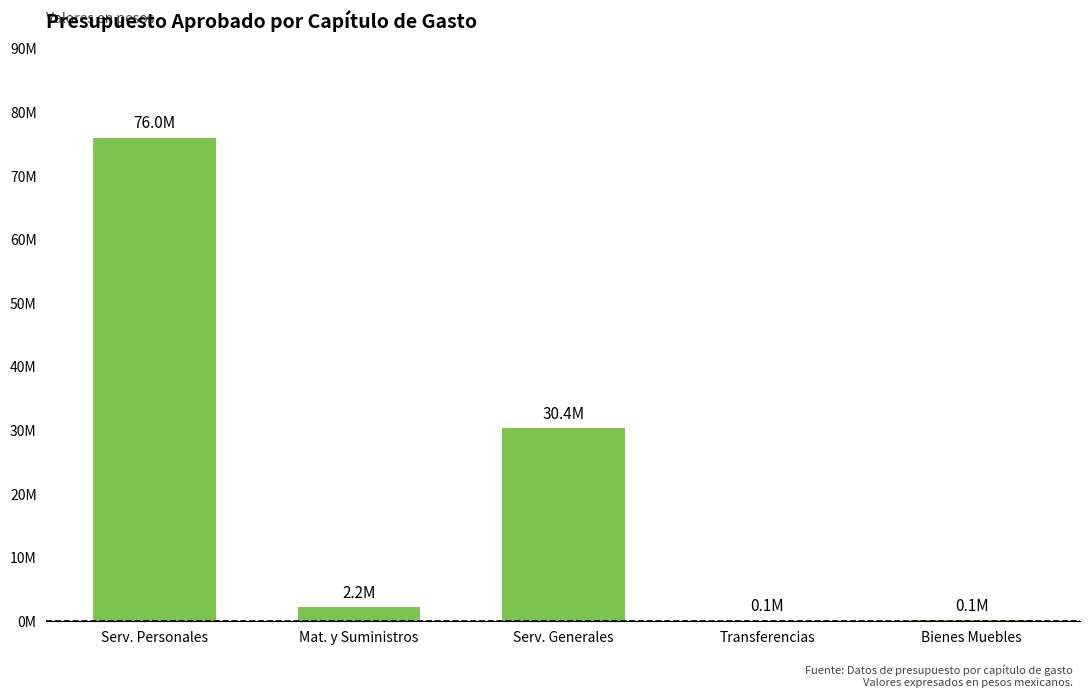

List the labels in order of value, smallest first.

Transferencias, Bienes Muebles, Mat. y Suministros, Serv. Generales, Serv. Personales